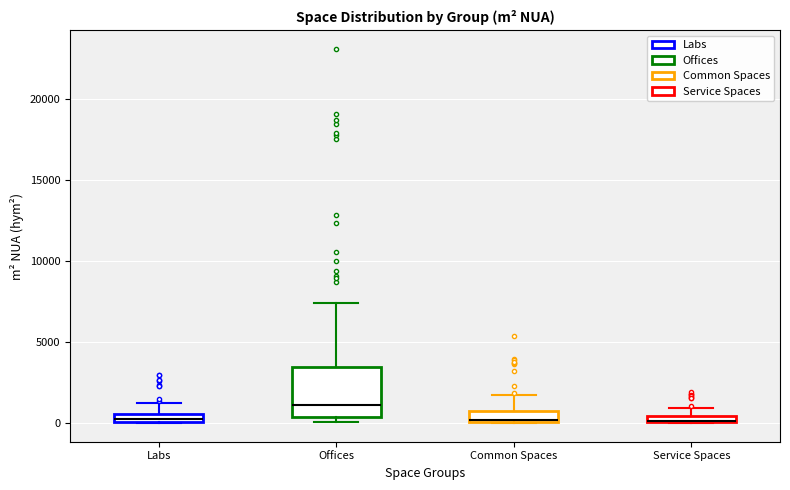

Comparing the boxes themselves (not the whiskers), which one is the tallest?

Offices